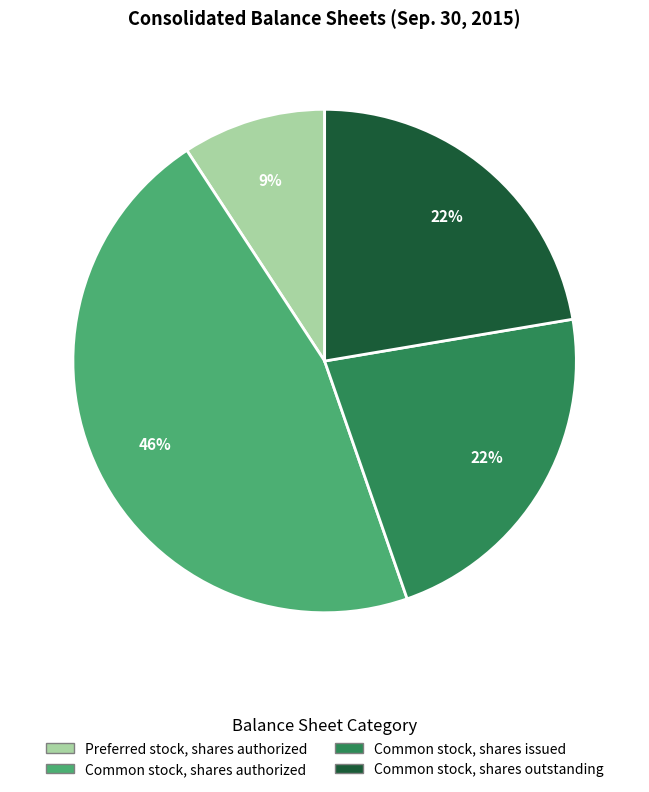

Is there a majority slice in this chart?

No